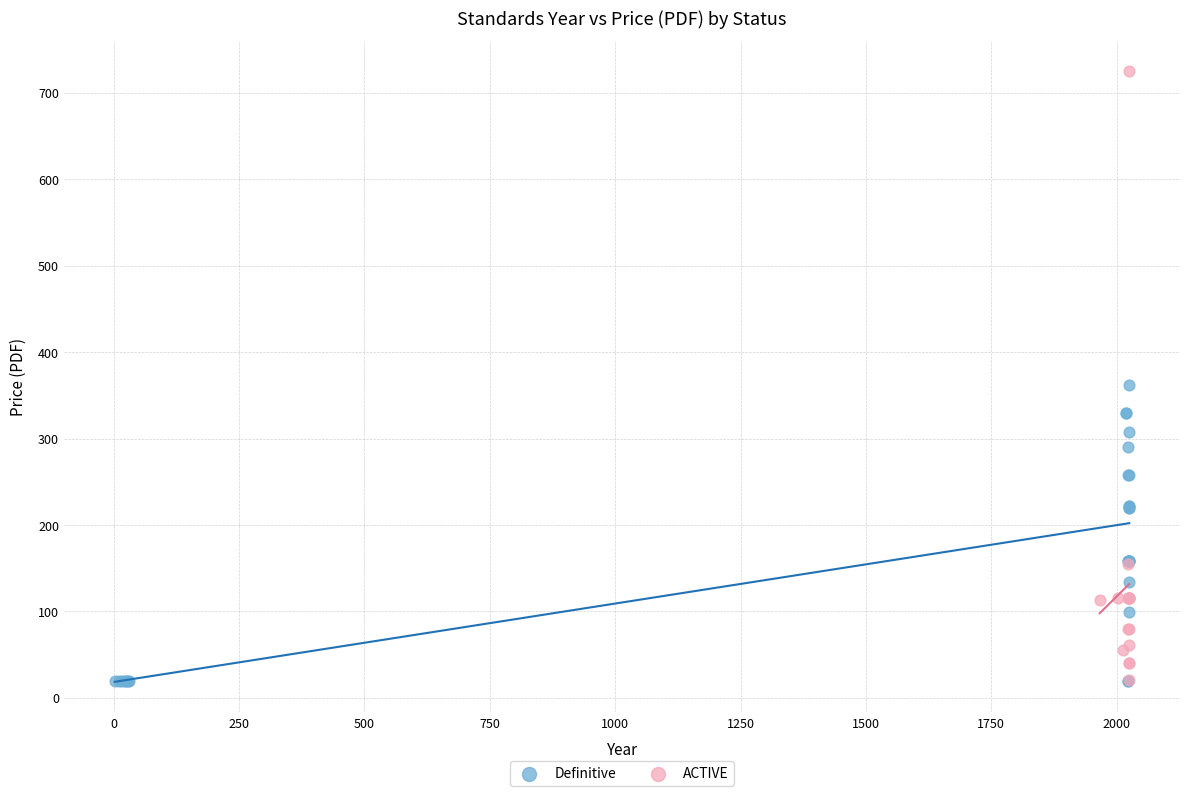

Which series has the widest spread of Y values?

ACTIVE